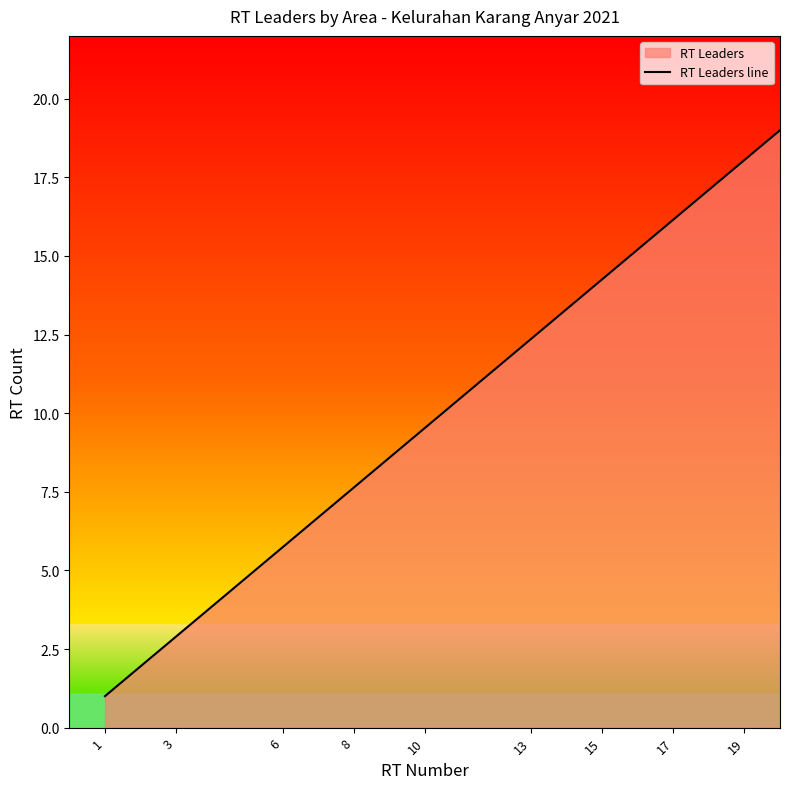

What is the difference between the second highest and second lowest values?

16.1